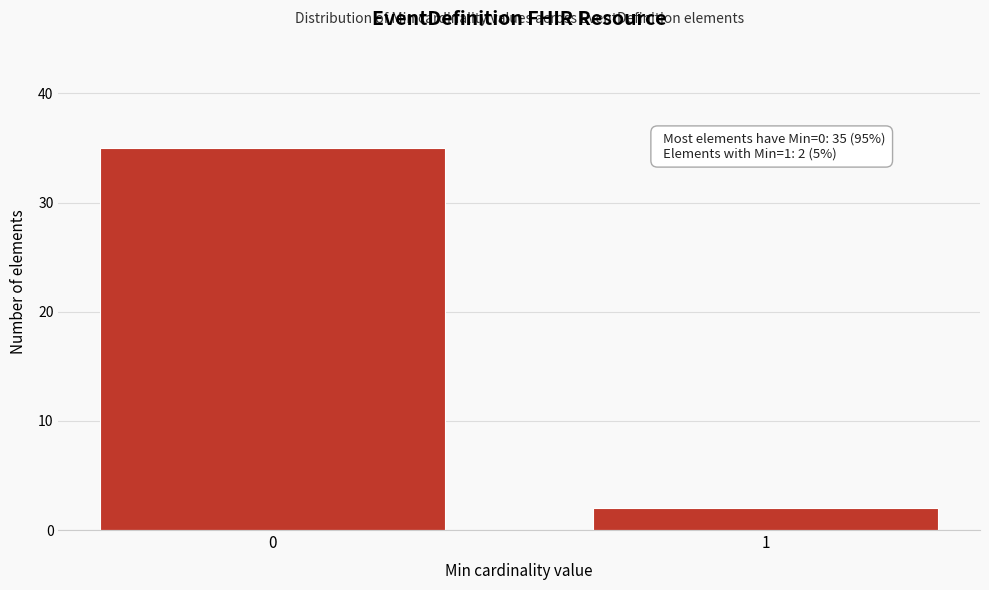

Reading left to right, list all the values displayed in this chart.

35	2